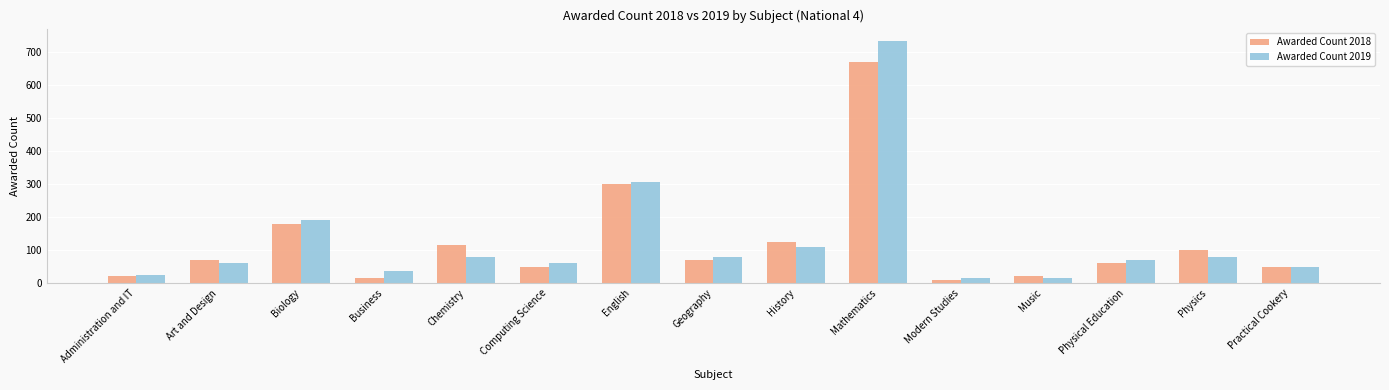

What is the total value across all series at Music?

35